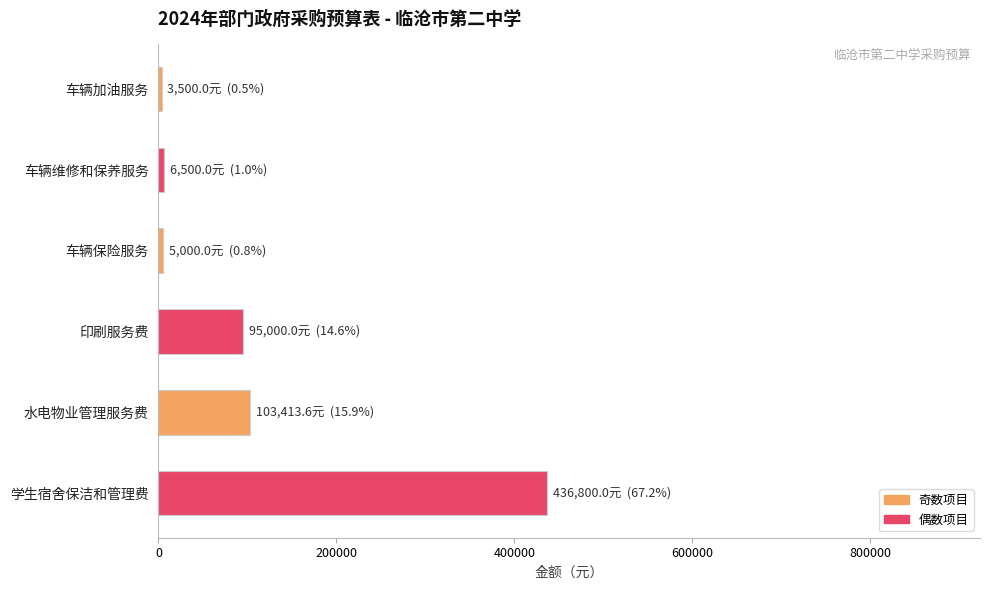

How many categories are shown in the chart?

6